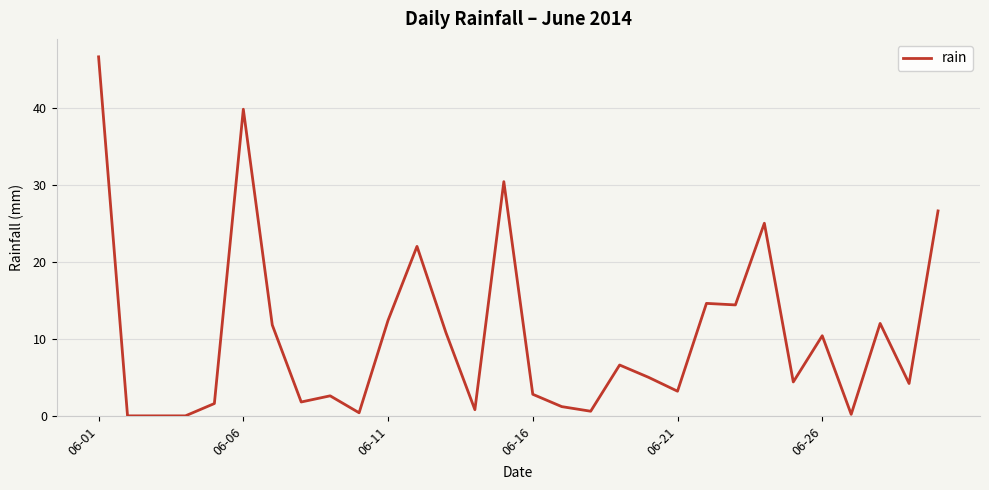

True or false: there are more than 0 points higher than both neighbors.

True